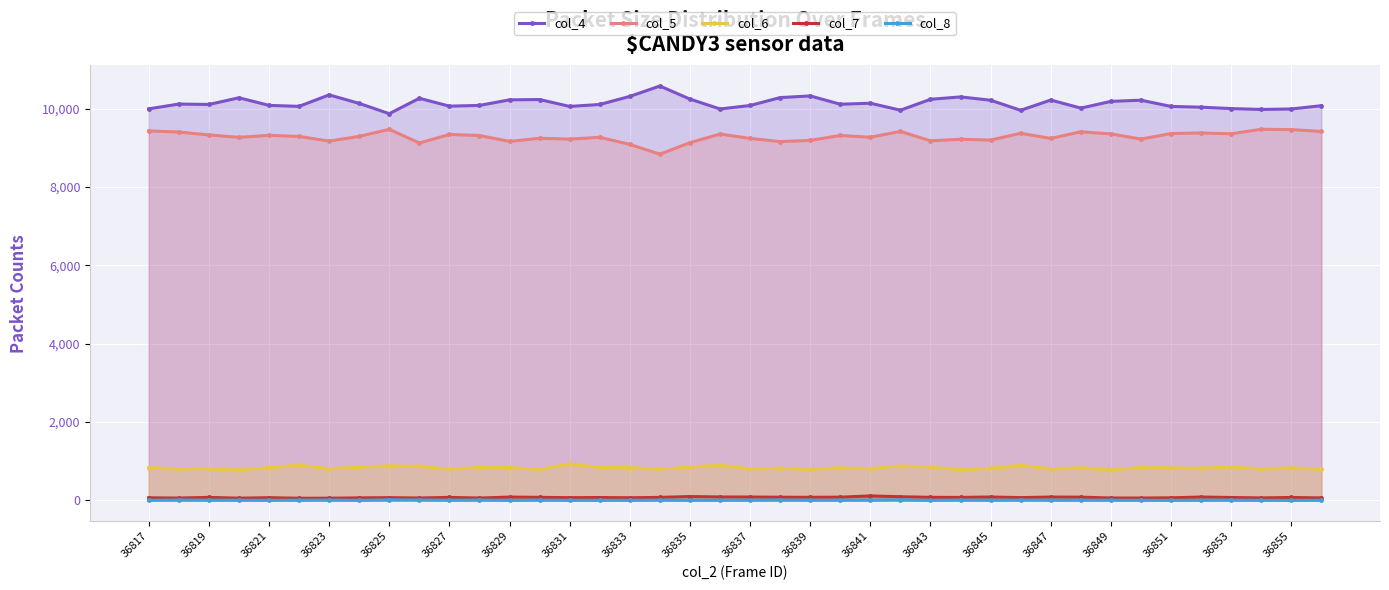

Is it true that col_4 equals 16969 at 36849?

False